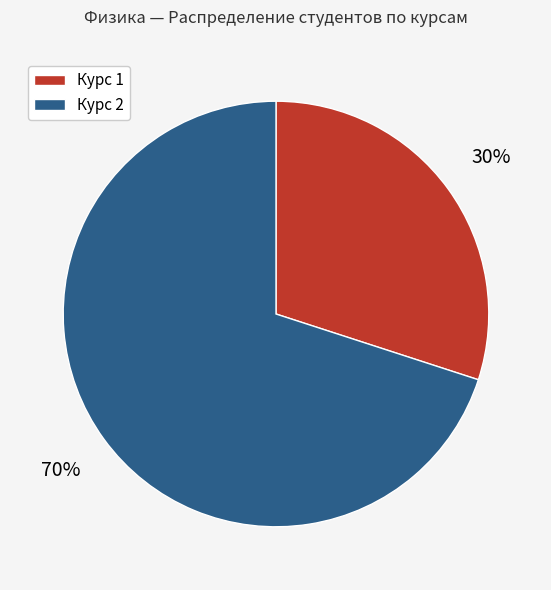

The Курс 1 slice represents 30% of the pie. True or false?

True